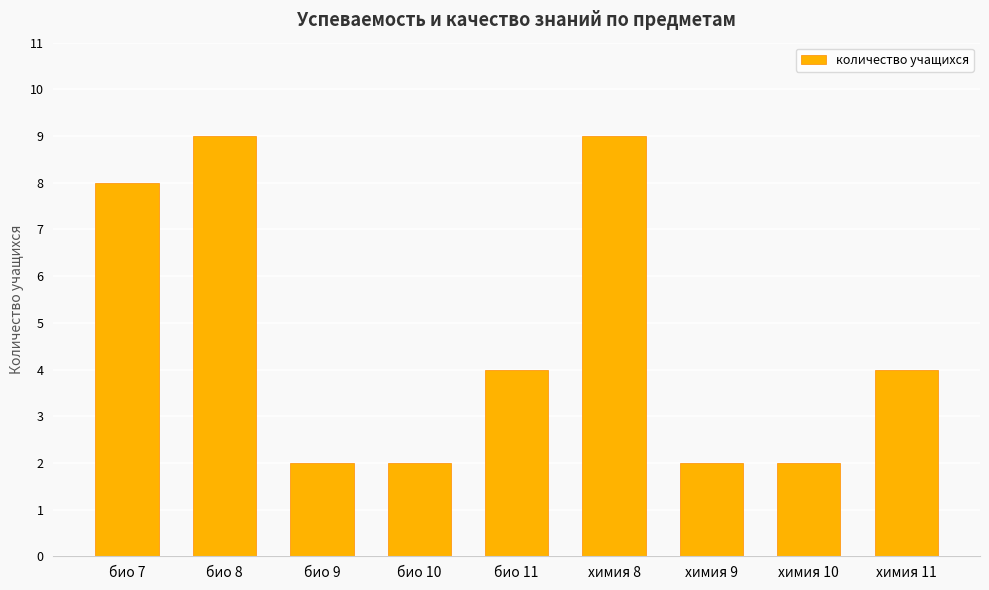

What is the value of the 7th bar from the left?

2